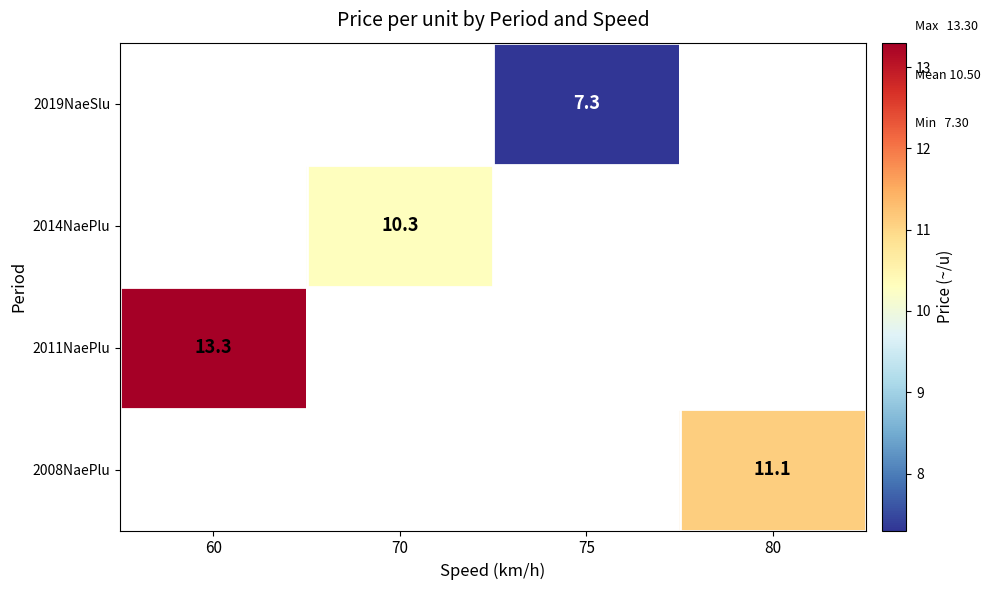

At which category does the chart reach its minimum across all series?

75